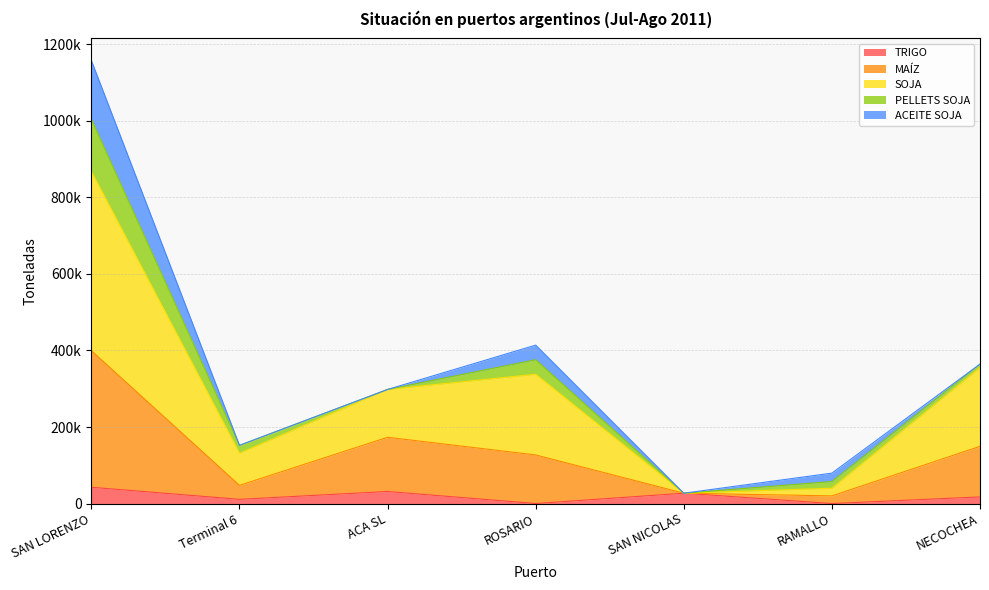

True or false: MAÍZ has a value of 127000 at ROSARIO.

True